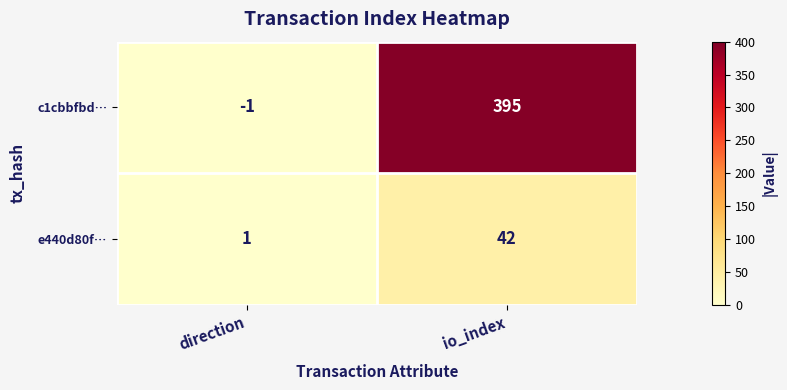

What is the minimum value shown in the chart?

-1